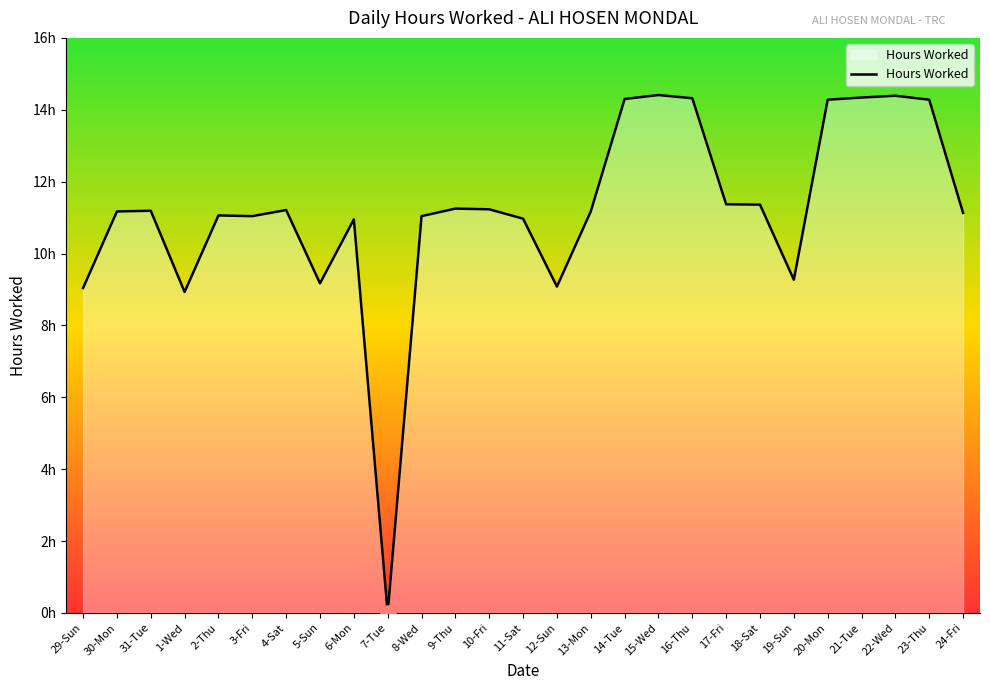

What is the ratio of the value at 14-Tue to the value at 2-Thu?

1.3